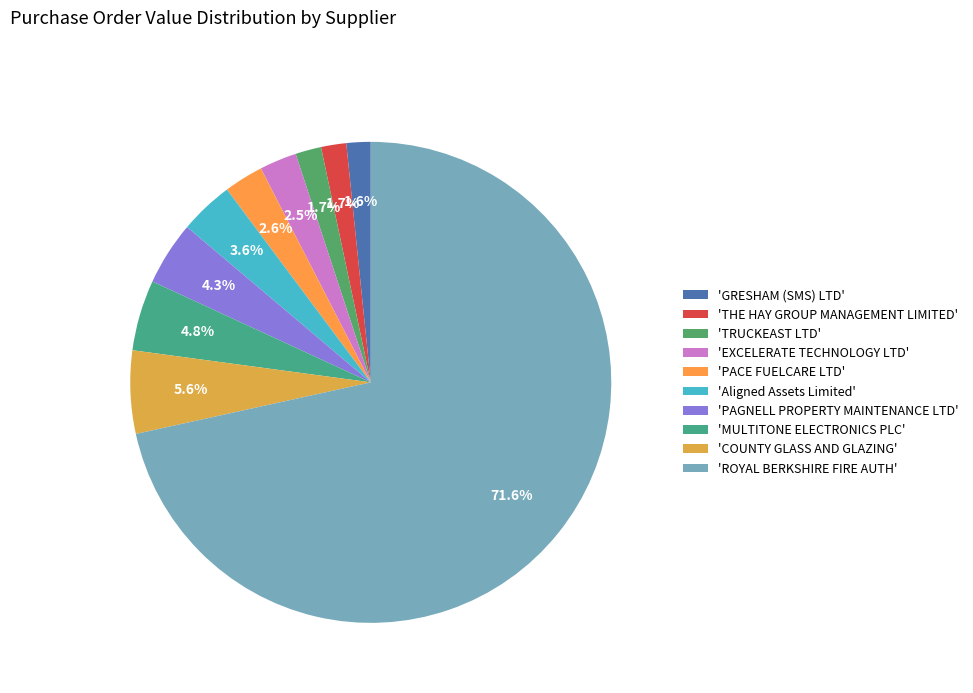

What is the largest slice in the pie chart?

'ROYAL BERKSHIRE FIRE AUTH'